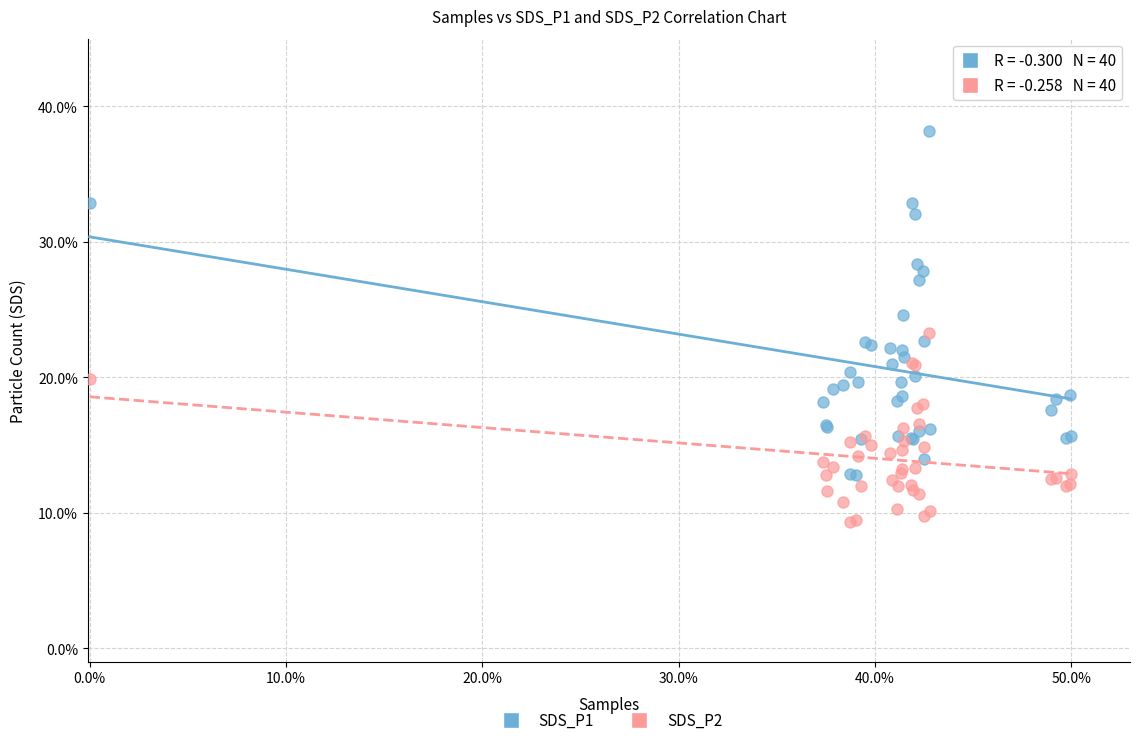

Which series has the widest spread of Y values?

SDS_P1